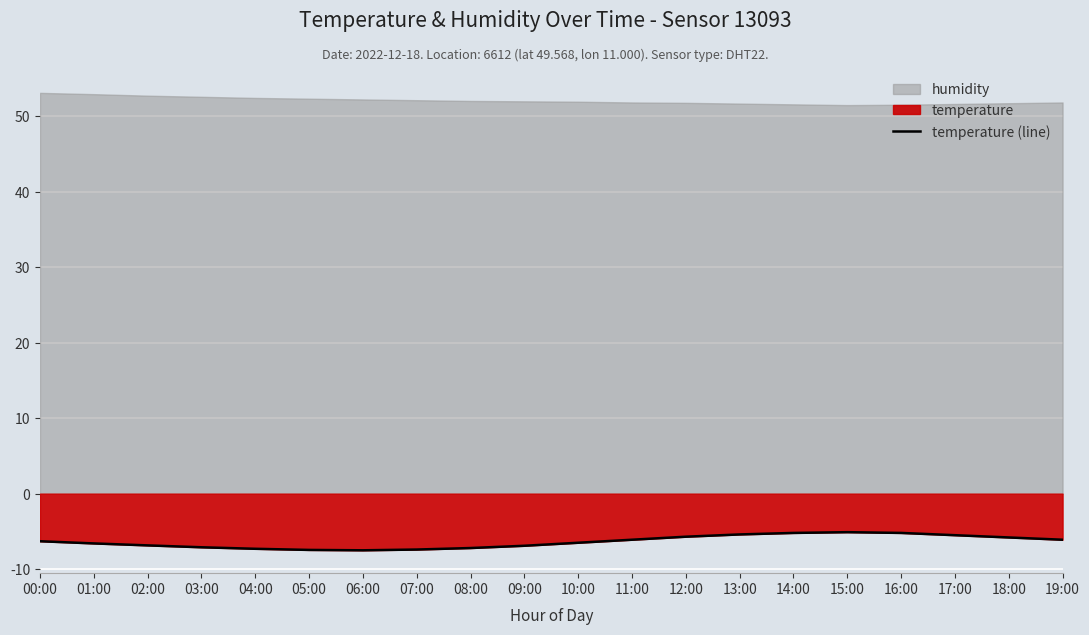

What position from the right is 10:00?

10